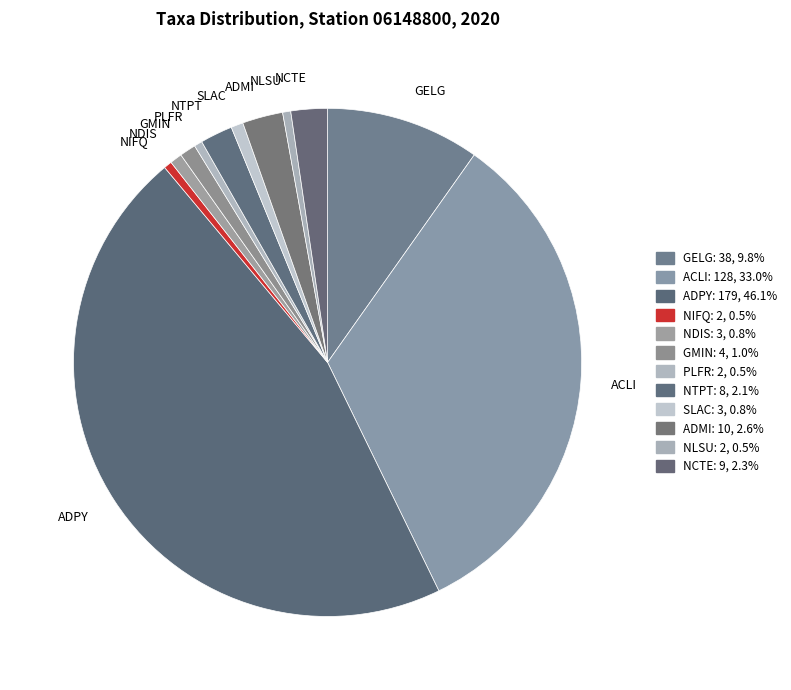

Is it true that NIFQ is 11% of the pie?

False